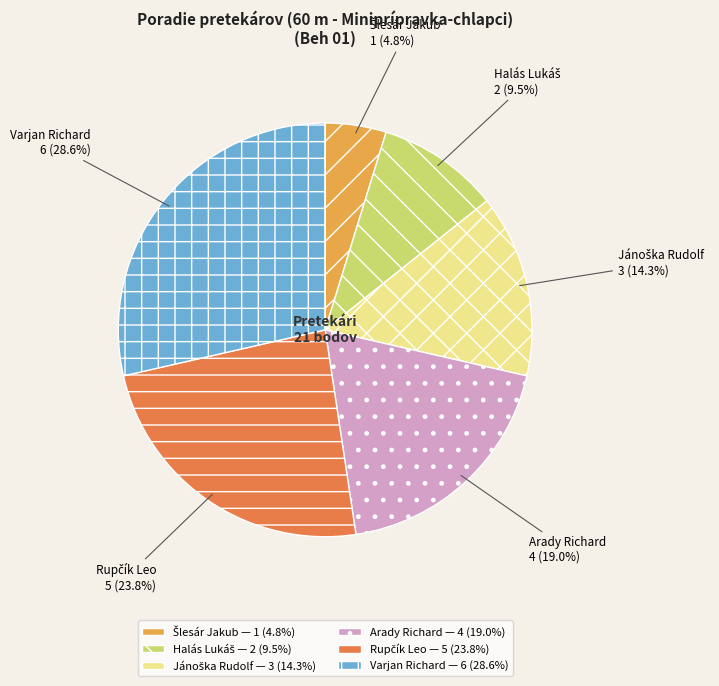

Between Varjan Richard and Arady Richard, which is larger?

Varjan Richard